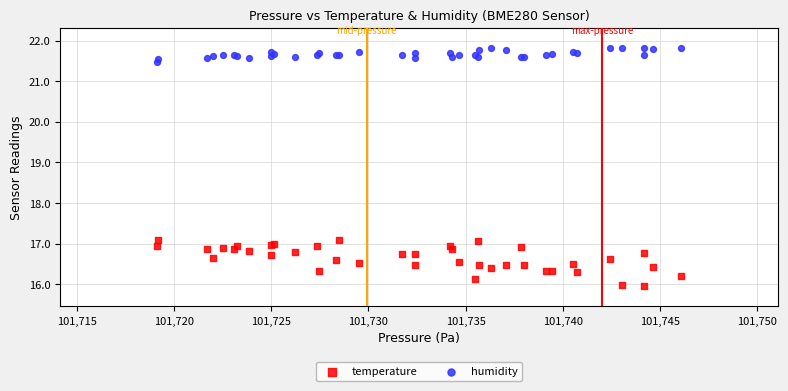

What is the X range (max minus min) for the scatter plot?

26.9